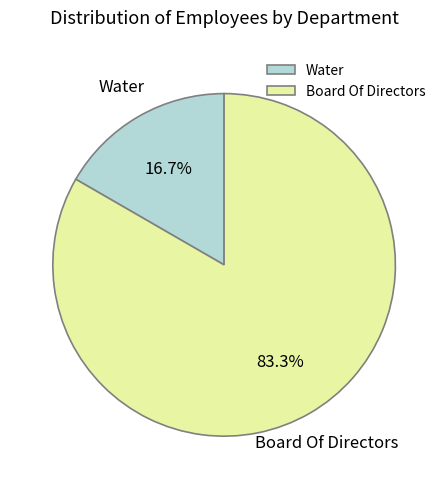

Which slice is the smallest?

Water